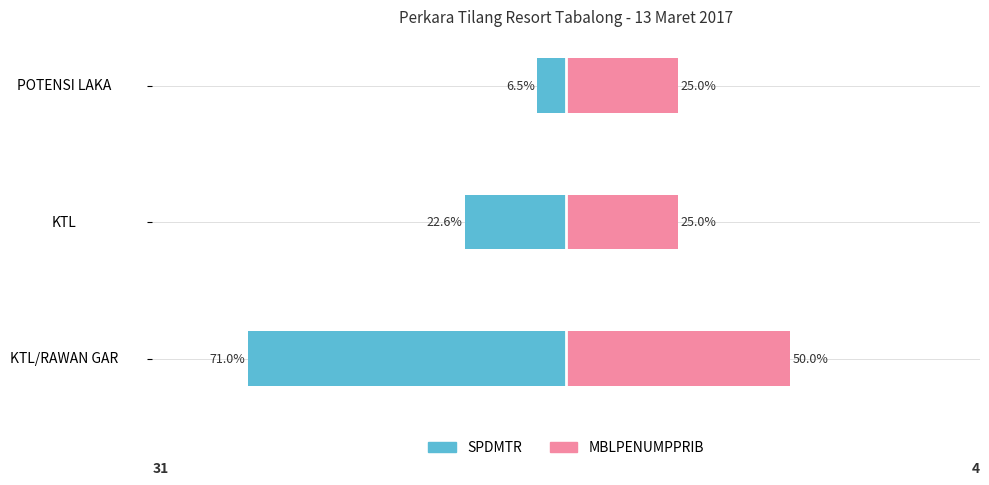

What are all the series names shown in the legend?

SPDMTR, MBLPENUMPPRIB